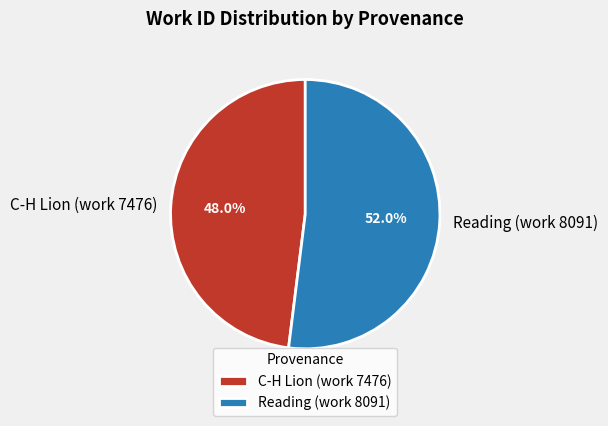

Rank the categories by value from lowest to highest.

C-H Lion (work 7476), Reading (work 8091)